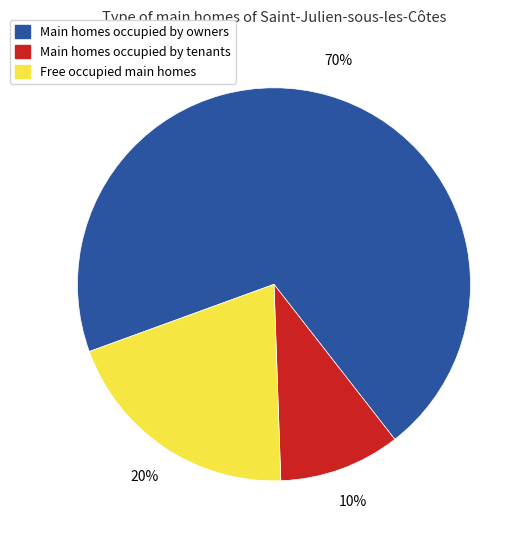

How many segments does this pie chart have?

3